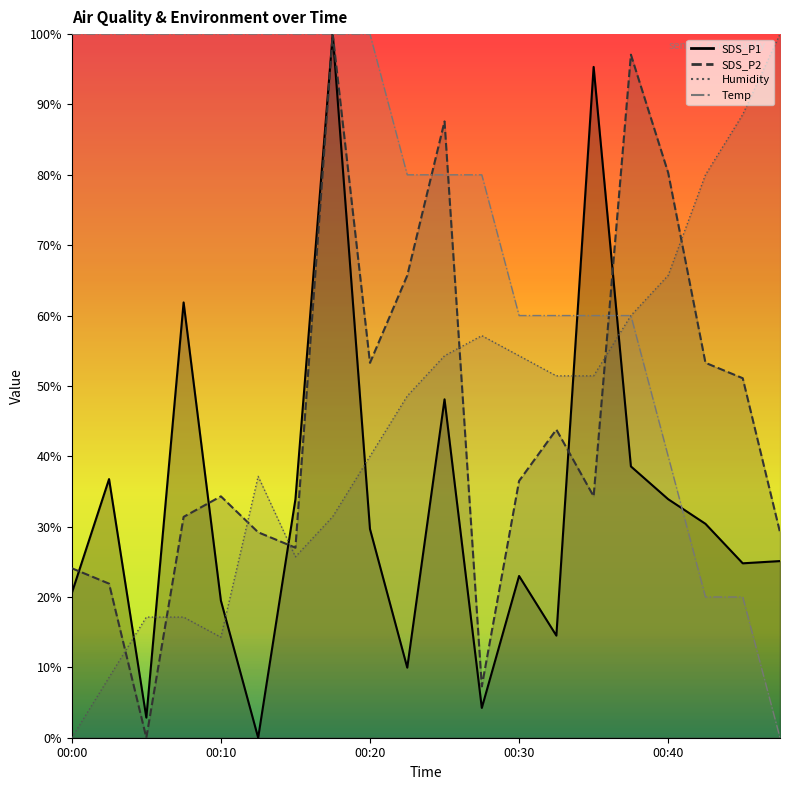

At which category is the sum across all series the highest?

00:18